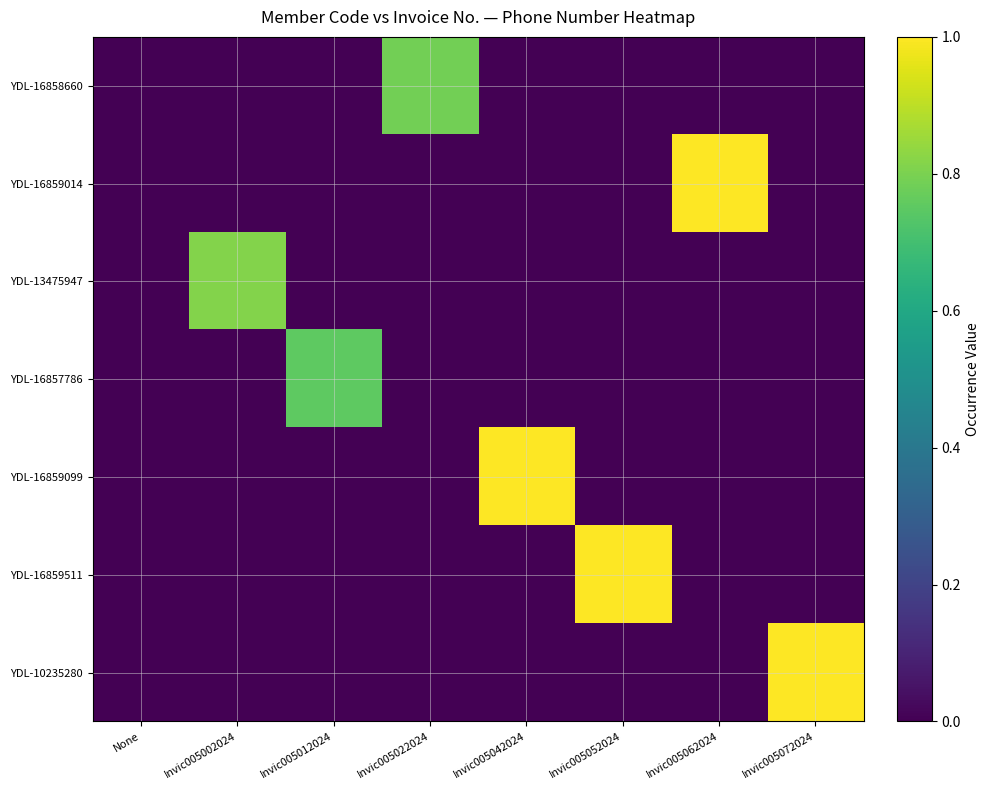

Rank the series by their maximum value, from lowest to highest.

YDL-16857786, YDL-16858660, YDL-13475947, YDL-16859511, YDL-16859099, YDL-10235280, YDL-16859014